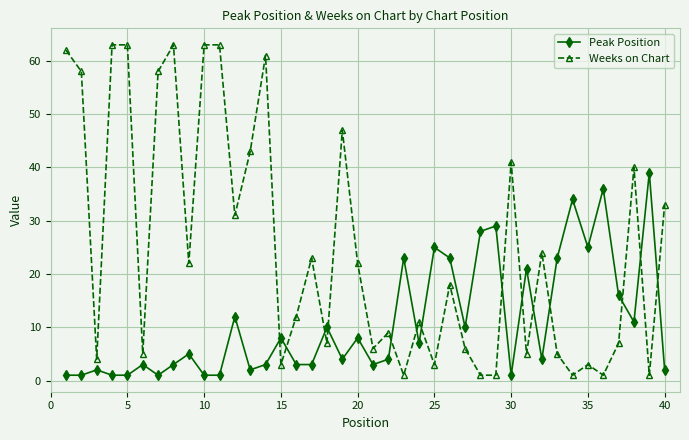

Rank the series by their average value, from highest to lowest.

Weeks on Chart, Peak Position